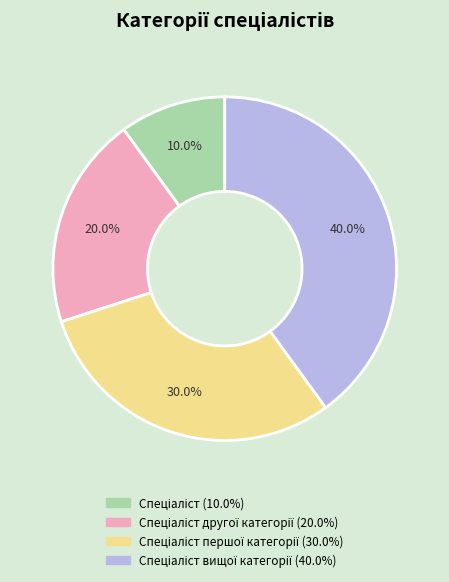

Does any single category account for the majority?

No